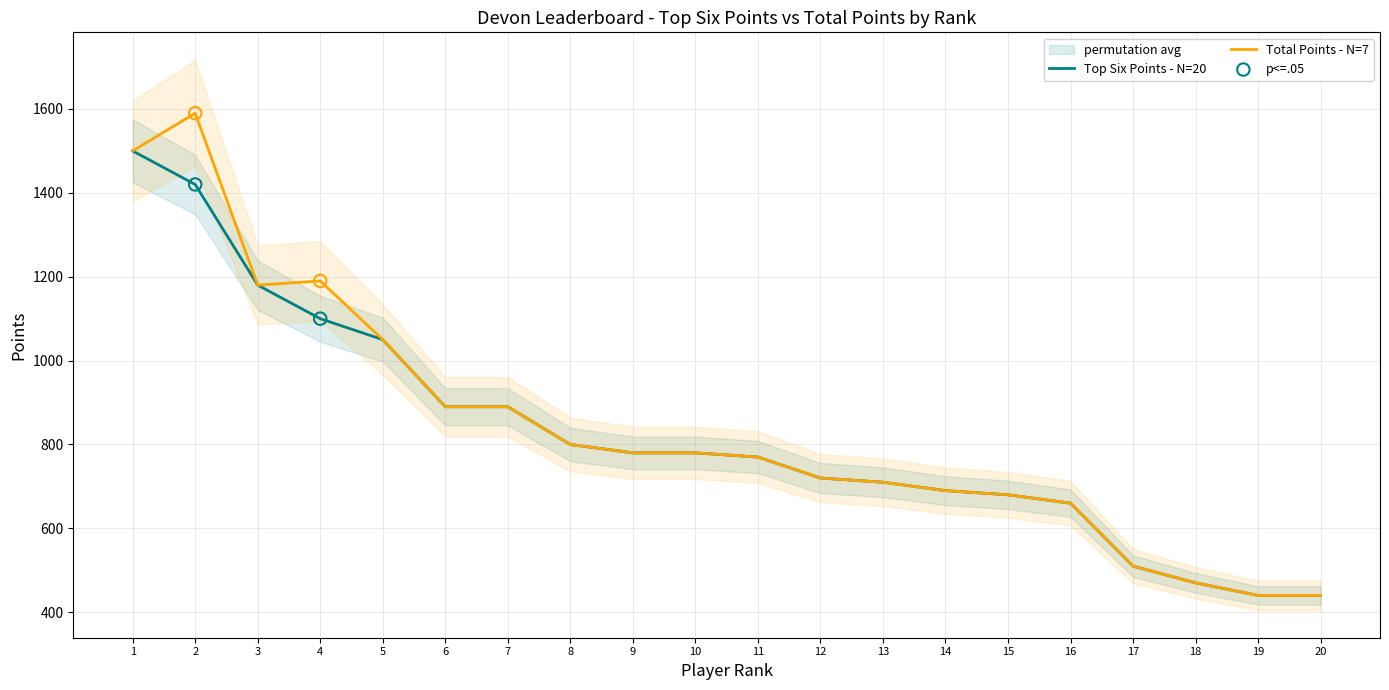

Which series contains the lowest Y value?

Top Six Points